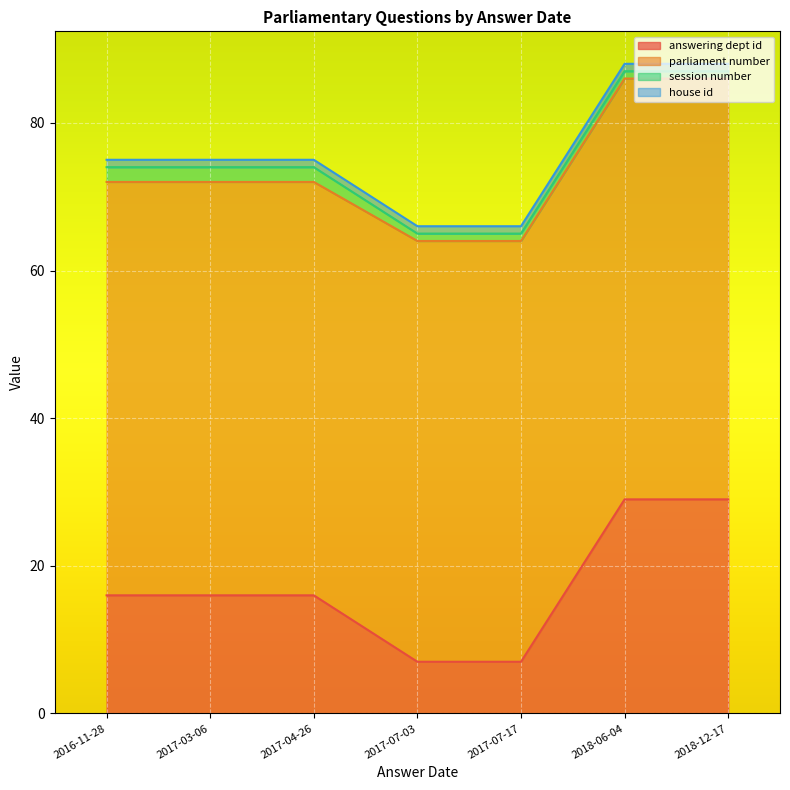

What is the approximate value of session number at 2018-12-17?

1